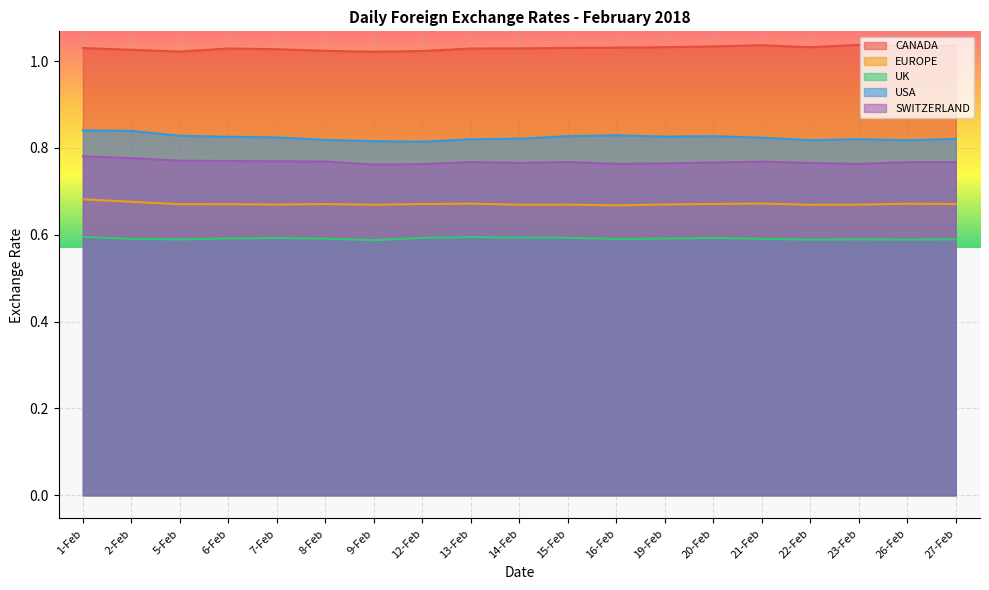

List the labels in order of SWITZERLAND value, largest first.

1-Feb, 2-Feb, 5-Feb, 6-Feb, 7-Feb, 8-Feb, 21-Feb, 15-Feb, 13-Feb, 27-Feb, 26-Feb, 20-Feb, 14-Feb, 22-Feb, 19-Feb, 16-Feb, 23-Feb, 12-Feb, 9-Feb